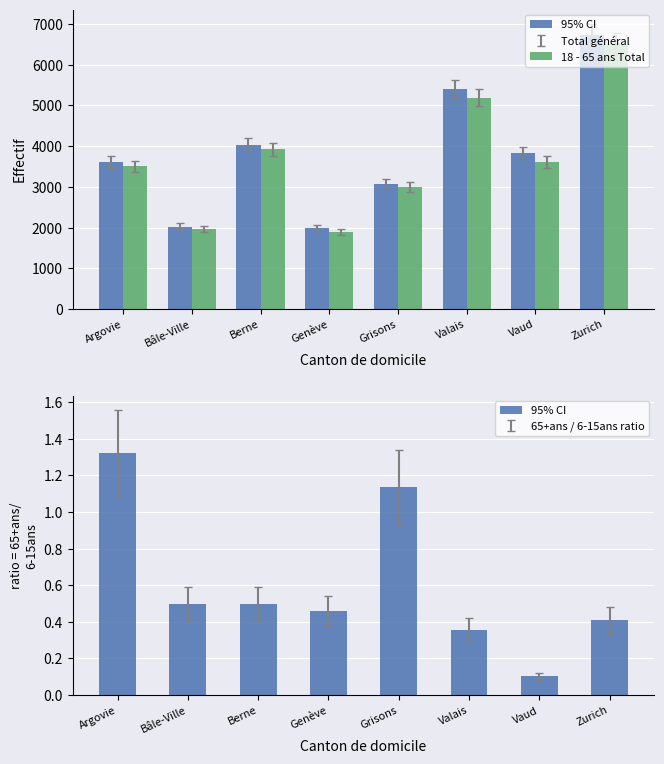

Between Genève and Berne, which is larger?

Berne